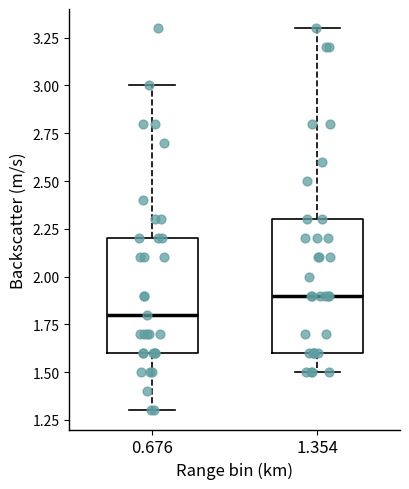

Reading left to right, read every box against the y-axis: the position of its median line, the range the box covers, and the ends of its whiskers. The values are not printed on the chart, so give them approximately, as read against the axis.

0.676: median 1.8, box 1.6 to 2.2, whiskers 1.3 to 3.0
1.354: median 1.9, box 1.6 to 2.3, whiskers 1.5 to 3.3